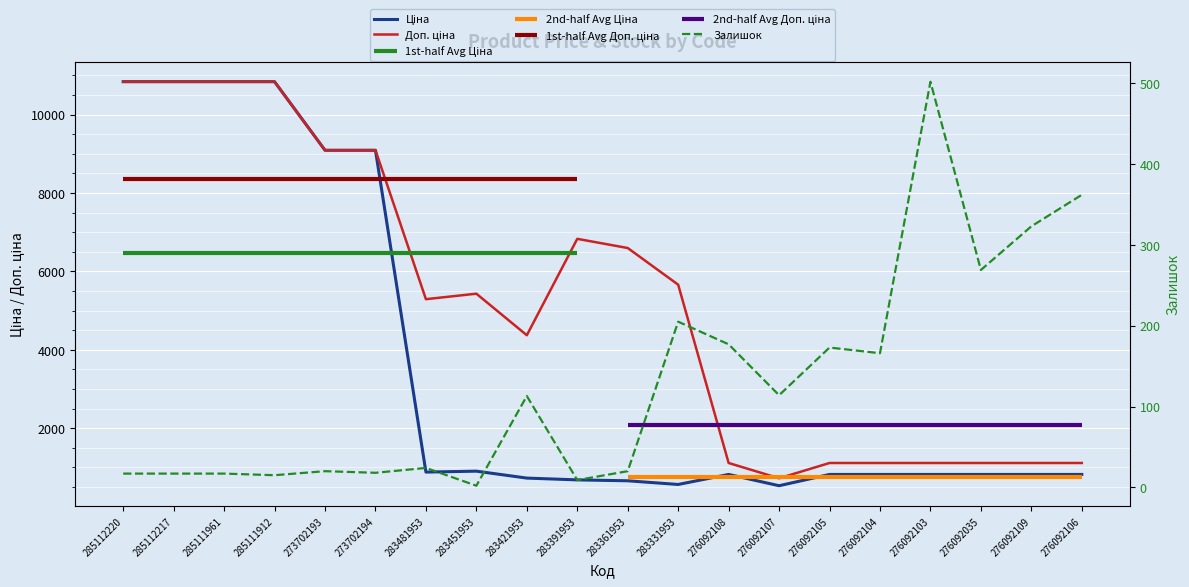

What position from the right is 273702193?

16